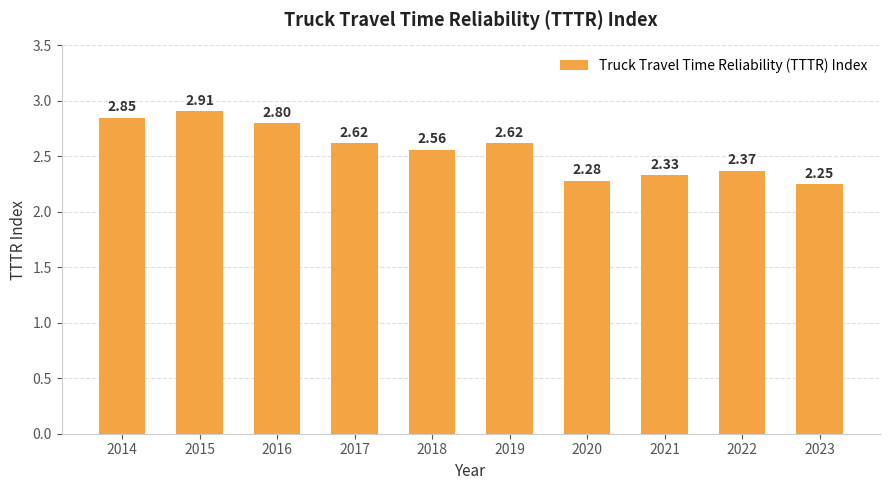

Are the bars horizontal?

No